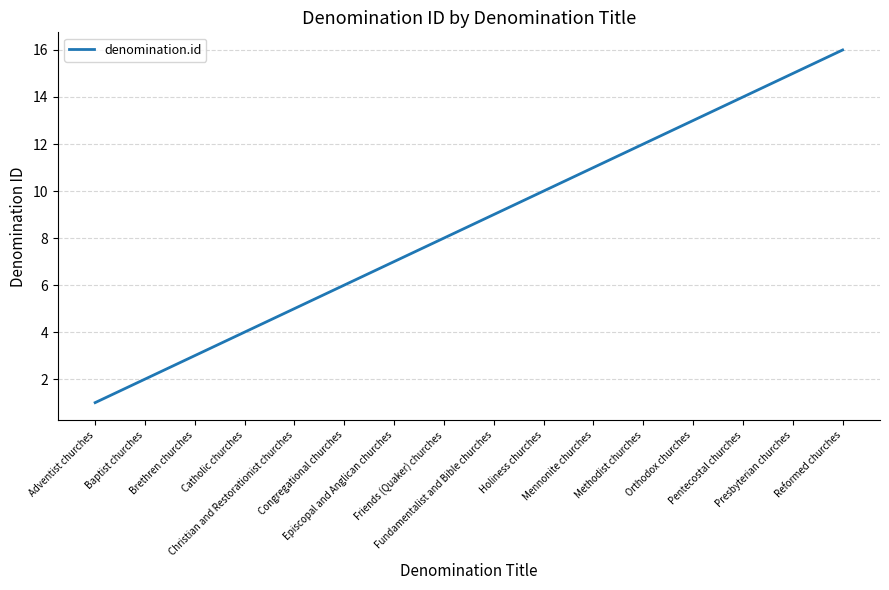

How many lines are shown in the chart?

1